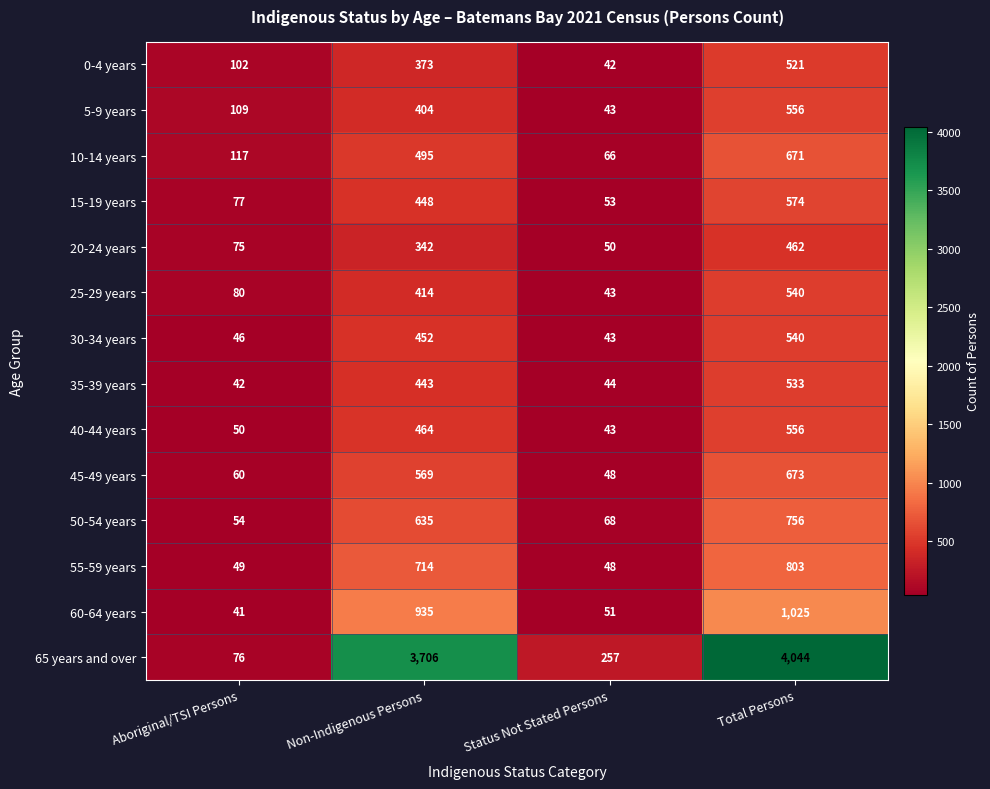

What is the difference between the maximum and minimum values in the 45-49 years series?

625